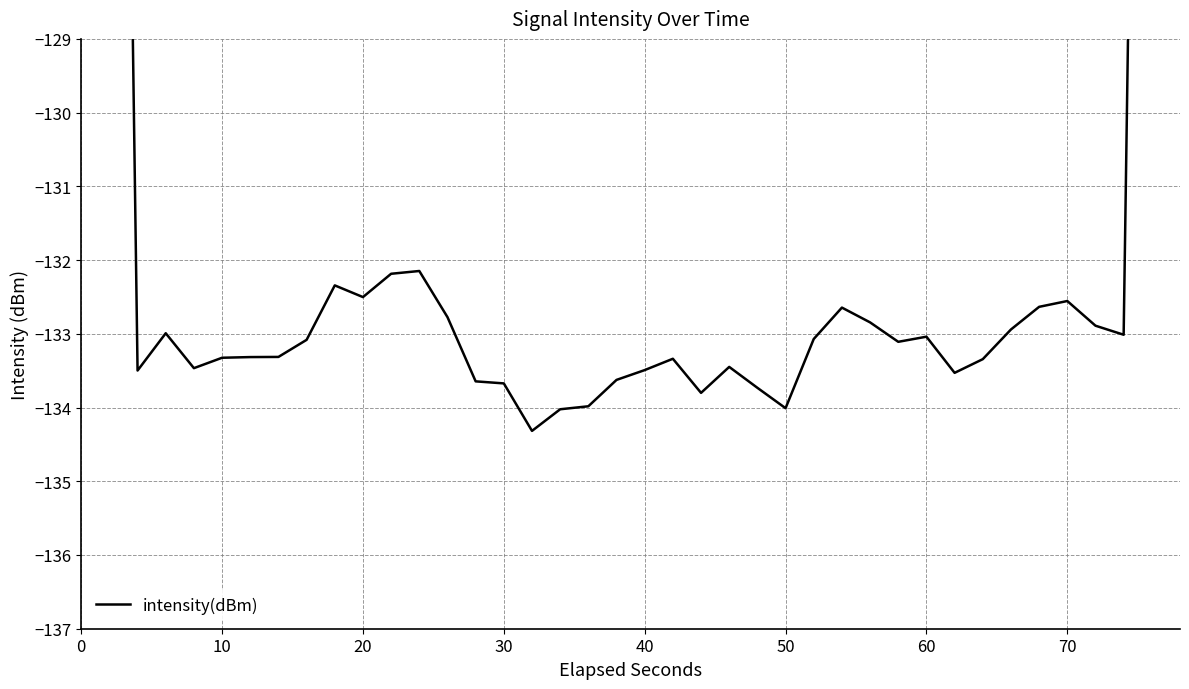

Reading left to right, list all the values displayed in this chart.

-79.8	-106.7	-133.5	-133.0	-133.5	-133.3	-133.3	-133.3	-133.1	-132.3	-132.5	-132.2	-132.1	-132.8	-133.6	-133.7	-134.3	-134.0	-134.0	-133.6	-133.5	-133.3	-133.8	-133.4	-133.7	-134.0	-133.1	-132.6	-132.8	-133.1	-133.0	-133.5	-133.3	-132.9	-132.6	-132.6	-132.9	-133.0	-106.9	-80.1